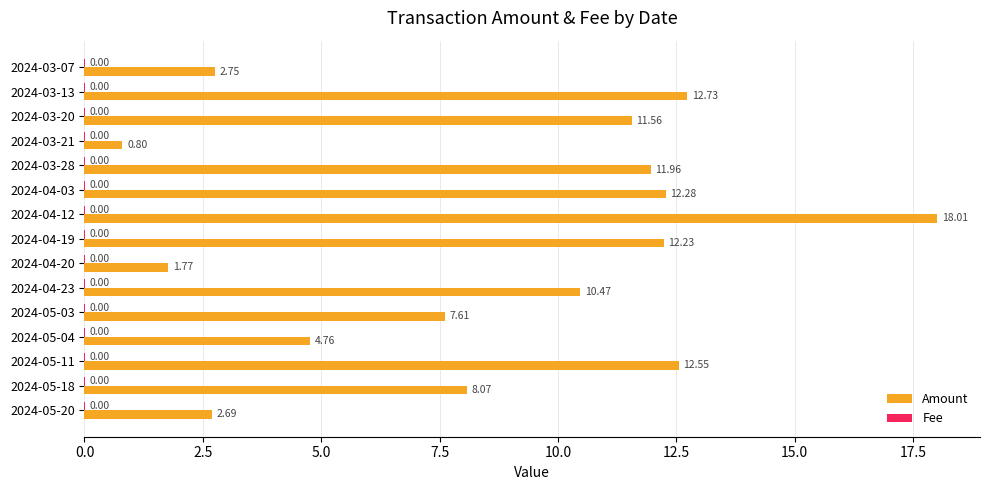

What is the sum of all Amount values?

130.2